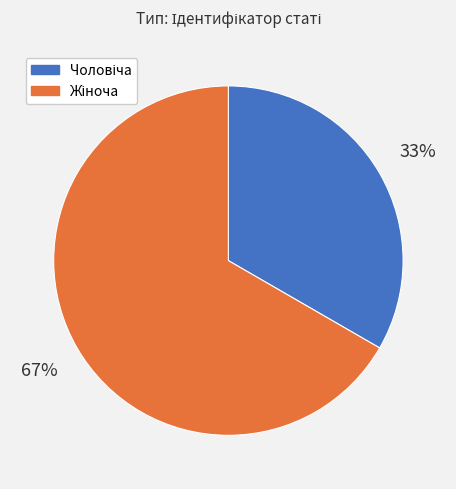

Count the number of slices in the pie.

2